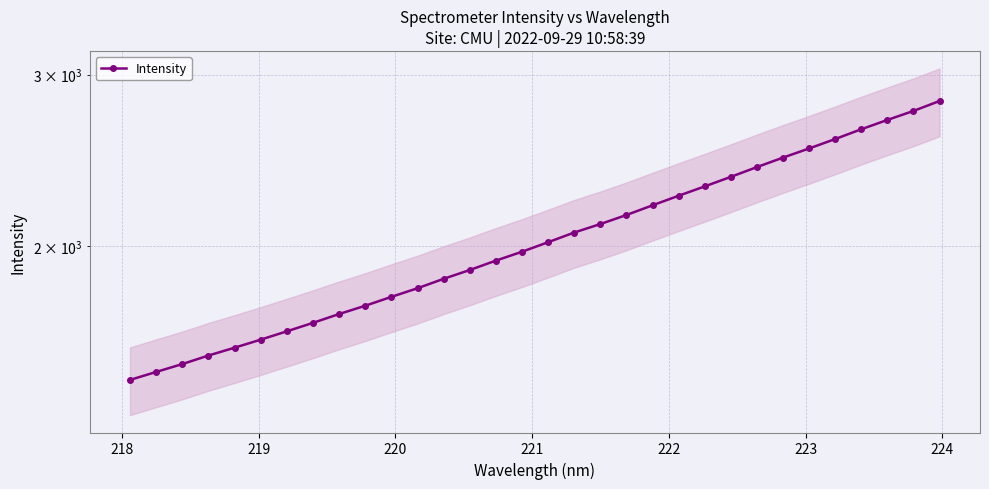

What is the sum of all values?

65468.0